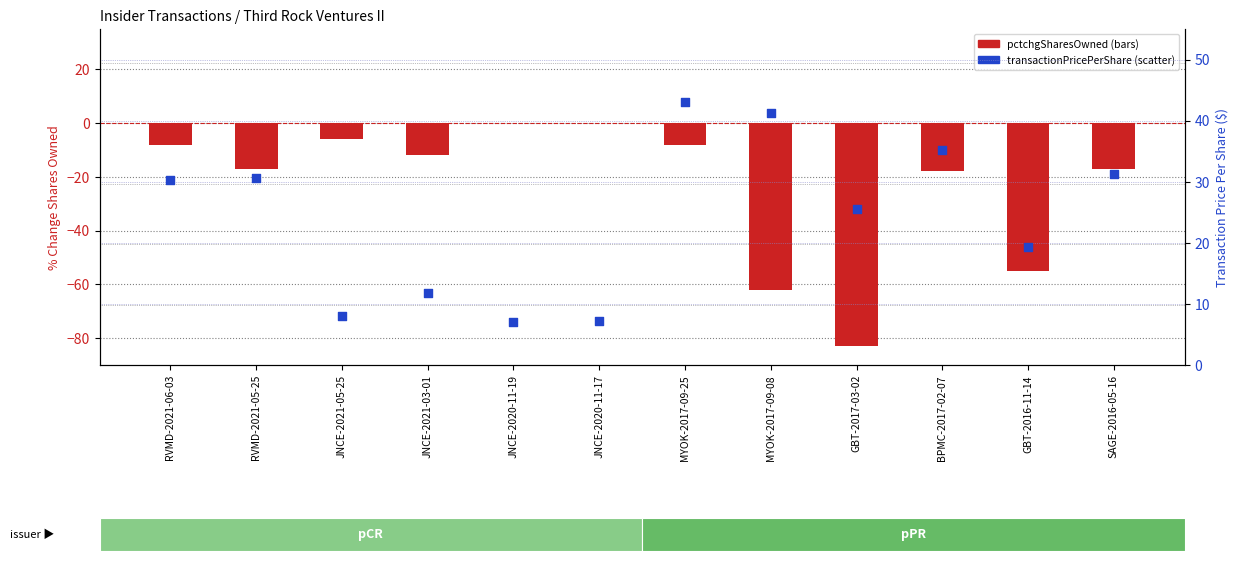

Which series has the largest Y range (max minus min)?

pctchgSharesOwned